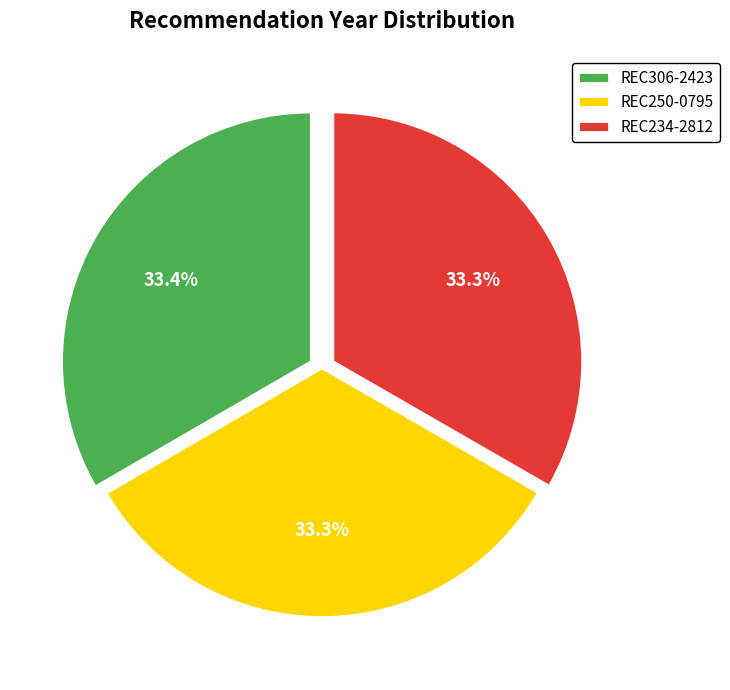

Approximately how many times larger is the value at REC234-2812 compared to REC306-2423?

1.0